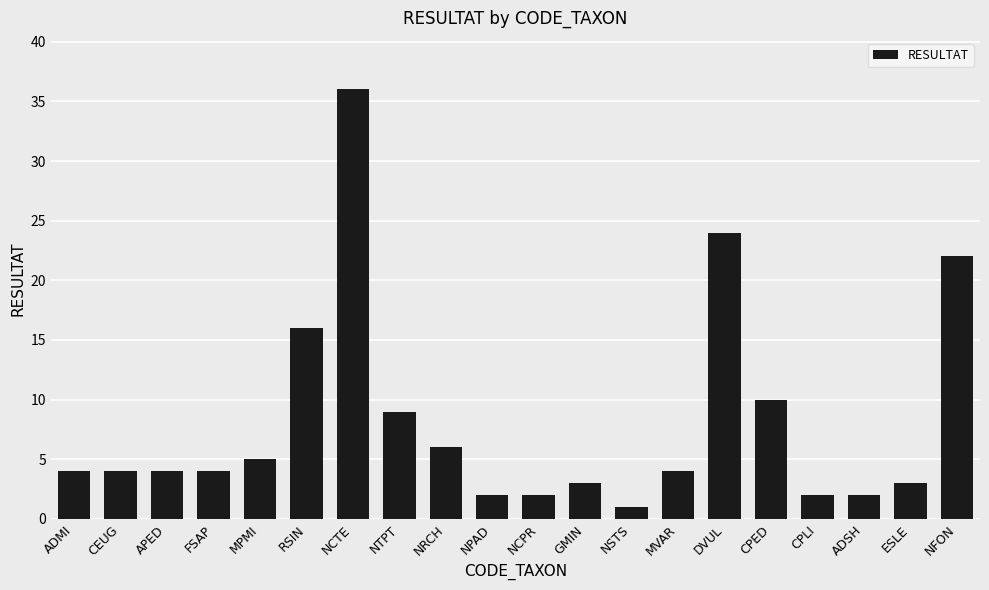

True or false: the data shows 4 at MVAR.

True